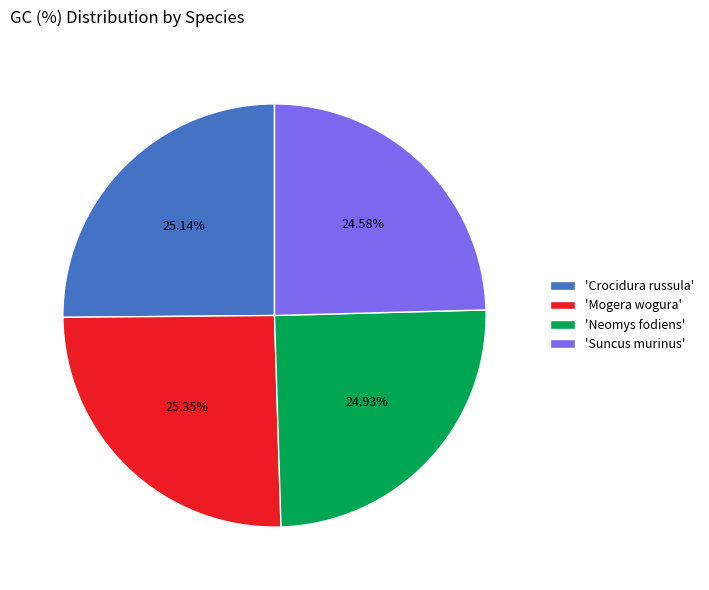

Is the sum of 'Mogera wogura' and 'Neomys fodiens' greater than half?

Yes